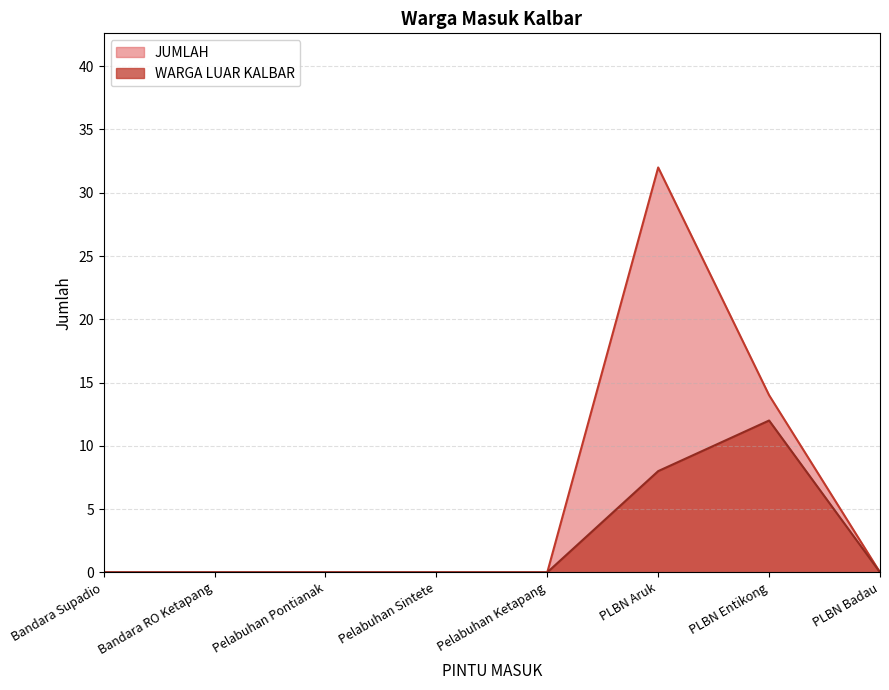

Rank the series by their maximum value, from highest to lowest.

JUMLAH, WARGA LUAR KALBAR